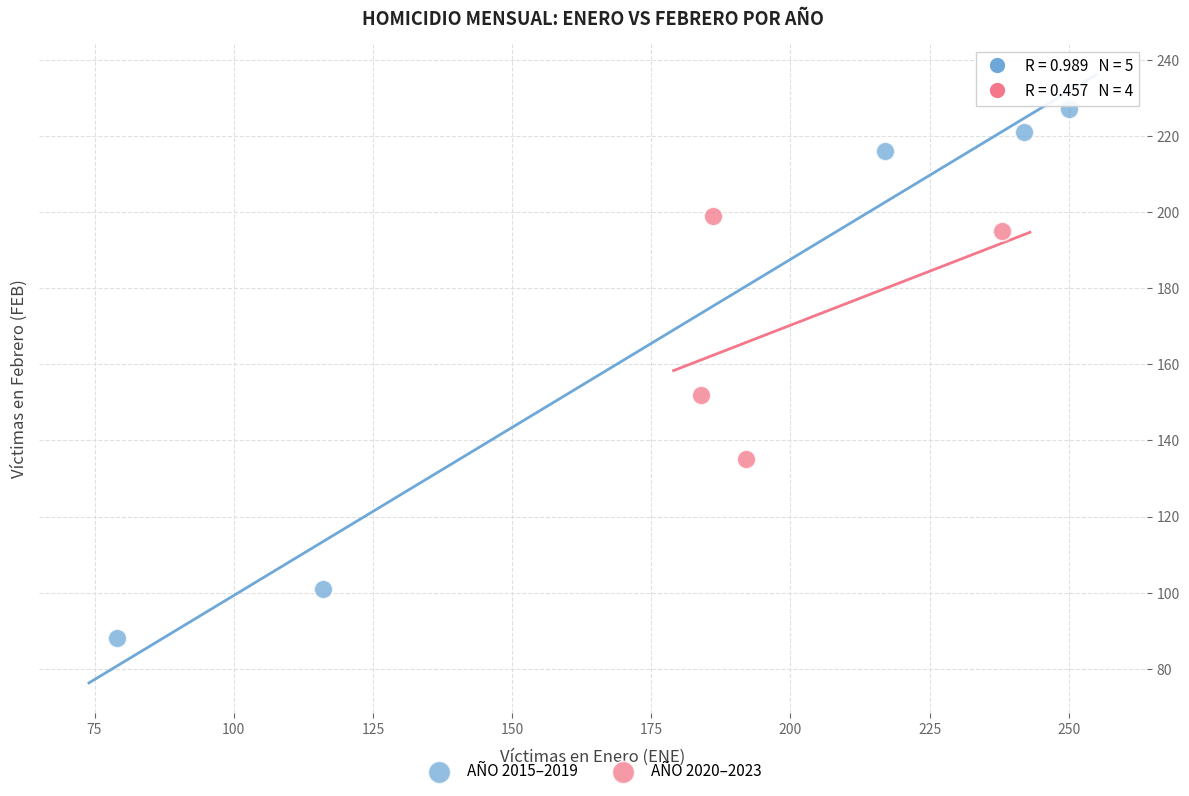

What are all the series names shown in the legend?

AÑO 2015–2019, AÑO 2020–2023